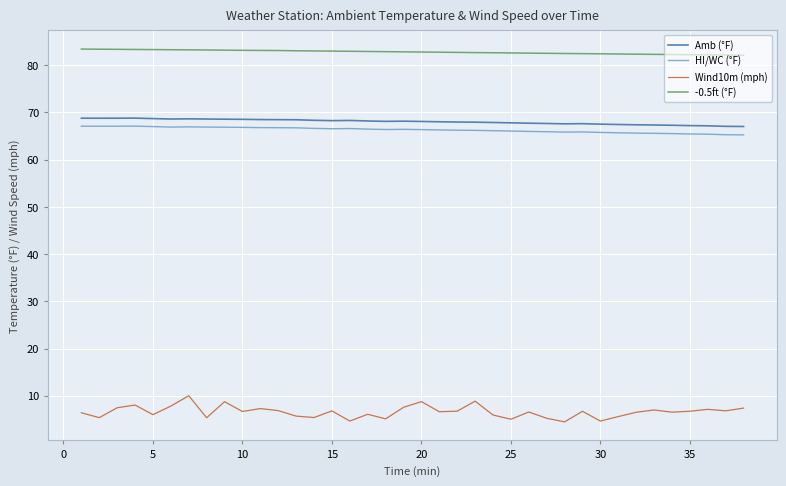

What is the minimum value for HI/WC (°F)?

65.3